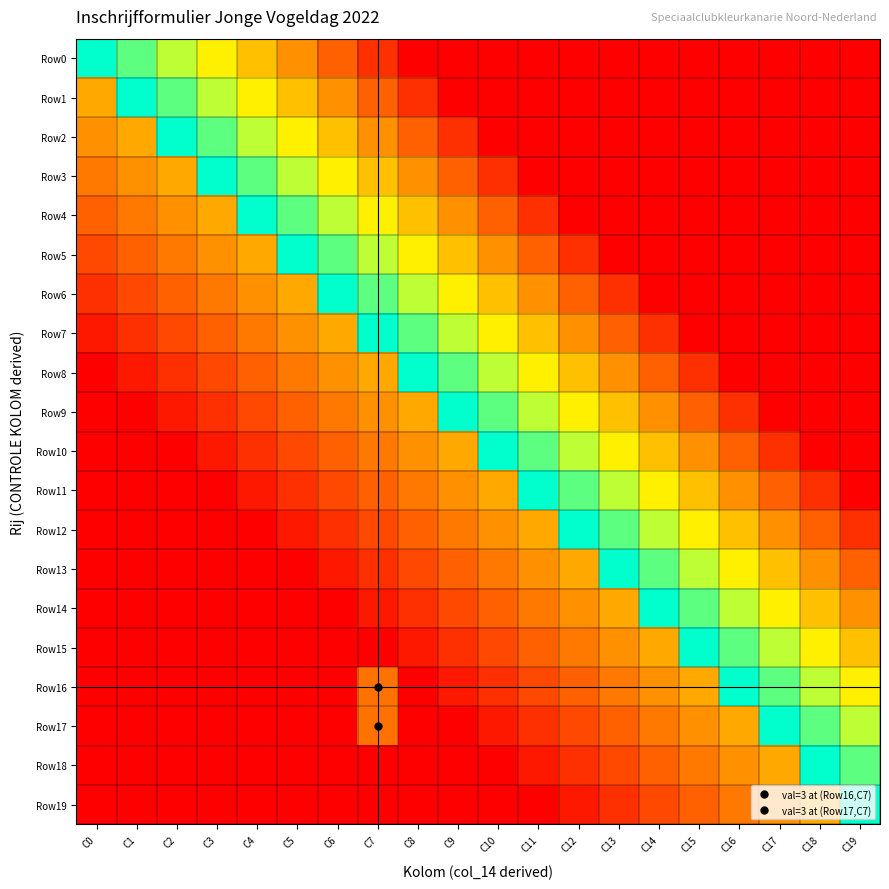

Reading left to right, extract all data points from this chart.

Row0: C0=1.0	C1=0.9	C2=0.8	C3=0.6	C4=0.5	C5=0.4	C6=0.2	C7=0.1	C8=0.0	C9=0.0	C10=0.0	C11=0.0	C12=0.0	C13=0.0	C14=0.0	C15=0.0	C16=0.0	C17=0.0	C18=0.0	C19=0.0
Row1: C0=0.4	C1=1.0	C2=0.9	C3=0.8	C4=0.6	C5=0.5	C6=0.4	C7=0.2	C8=0.1	C9=0.0	C10=0.0	C11=0.0	C12=0.0	C13=0.0	C14=0.0	C15=0.0	C16=0.0	C17=0.0	C18=0.0	C19=0.0
Row2: C0=0.4	C1=0.4	C2=1.0	C3=0.9	C4=0.8	C5=0.6	C6=0.5	C7=0.4	C8=0.2	C9=0.1	C10=0.0	C11=0.0	C12=0.0	C13=0.0	C14=0.0	C15=0.0	C16=0.0	C17=0.0	C18=0.0	C19=0.0
Row3: C0=0.3	C1=0.4	C2=0.4	C3=1.0	C4=0.9	C5=0.8	C6=0.6	C7=0.5	C8=0.4	C9=0.2	C10=0.1	C11=0.0	C12=0.0	C13=0.0	C14=0.0	C15=0.0	C16=0.0	C17=0.0	C18=0.0	C19=0.0
Row4: C0=0.2	C1=0.3	C2=0.4	C3=0.4	C4=1.0	C5=0.9	C6=0.8	C7=0.6	C8=0.5	C9=0.4	C10=0.2	C11=0.1	C12=0.0	C13=0.0	C14=0.0	C15=0.0	C16=0.0	C17=0.0	C18=0.0	C19=0.0
Row5: C0=0.2	C1=0.2	C2=0.3	C3=0.4	C4=0.4	C5=1.0	C6=0.9	C7=0.8	C8=0.6	C9=0.5	C10=0.4	C11=0.2	C12=0.1	C13=0.0	C14=0.0	C15=0.0	C16=0.0	C17=0.0	C18=0.0	C19=0.0
Row6: C0=0.1	C1=0.2	C2=0.2	C3=0.3	C4=0.4	C5=0.4	C6=1.0	C7=0.9	C8=0.8	C9=0.6	C10=0.5	C11=0.4	C12=0.2	C13=0.1	C14=0.0	C15=0.0	C16=0.0	C17=0.0	C18=0.0	C19=0.0
Row7: C0=0.1	C1=0.1	C2=0.2	C3=0.2	C4=0.3	C5=0.4	C6=0.4	C7=1.0	C8=0.9	C9=0.8	C10=0.6	C11=0.5	C12=0.4	C13=0.2	C14=0.1	C15=0.0	C16=0.0	C17=0.0	C18=0.0	C19=0.0
Row8: C0=0.0	C1=0.1	C2=0.1	C3=0.2	C4=0.2	C5=0.3	C6=0.4	C7=0.4	C8=1.0	C9=0.9	C10=0.8	C11=0.6	C12=0.5	C13=0.4	C14=0.2	C15=0.1	C16=0.0	C17=0.0	C18=0.0	C19=0.0
Row9: C0=0.0	C1=0.0	C2=0.1	C3=0.1	C4=0.2	C5=0.2	C6=0.3	C7=0.4	C8=0.4	C9=1.0	C10=0.9	C11=0.8	C12=0.6	C13=0.5	C14=0.4	C15=0.2	C16=0.1	C17=0.0	C18=0.0	C19=0.0
Row10: C0=0.0	C1=0.0	C2=0.0	C3=0.1	C4=0.1	C5=0.2	C6=0.2	C7=0.3	C8=0.4	C9=0.4	C10=1.0	C11=0.9	C12=0.8	C13=0.6	C14=0.5	C15=0.4	C16=0.2	C17=0.1	C18=0.0	C19=0.0
Row11: C0=0.0	C1=0.0	C2=0.0	C3=0.0	C4=0.1	C5=0.1	C6=0.2	C7=0.2	C8=0.3	C9=0.4	C10=0.4	C11=1.0	C12=0.9	C13=0.8	C14=0.6	C15=0.5	C16=0.4	C17=0.2	C18=0.1	C19=0.0
Row12: C0=0.0	C1=0.0	C2=0.0	C3=0.0	C4=0.0	C5=0.1	C6=0.1	C7=0.2	C8=0.2	C9=0.3	C10=0.4	C11=0.4	C12=1.0	C13=0.9	C14=0.8	C15=0.6	C16=0.5	C17=0.4	C18=0.2	C19=0.1
Row13: C0=0.0	C1=0.0	C2=0.0	C3=0.0	C4=0.0	C5=0.0	C6=0.1	C7=0.1	C8=0.2	C9=0.2	C10=0.3	C11=0.4	C12=0.4	C13=1.0	C14=0.9	C15=0.8	C16=0.6	C17=0.5	C18=0.4	C19=0.2
Row14: C0=0.0	C1=0.0	C2=0.0	C3=0.0	C4=0.0	C5=0.0	C6=0.0	C7=0.1	C8=0.1	C9=0.2	C10=0.2	C11=0.3	C12=0.4	C13=0.4	C14=1.0	C15=0.9	C16=0.8	C17=0.6	C18=0.5	C19=0.4
Row15: C0=0.0	C1=0.0	C2=0.0	C3=0.0	C4=0.0	C5=0.0	C6=0.0	C7=0.0	C8=0.1	C9=0.1	C10=0.2	C11=0.2	C12=0.3	C13=0.4	C14=0.4	C15=1.0	C16=0.9	C17=0.8	C18=0.6	C19=0.5
Row16: C0=0.0	C1=0.0	C2=0.0	C3=0.0	C4=0.0	C5=0.0	C6=0.0	C7=0.3	C8=0.0	C9=0.1	C10=0.1	C11=0.2	C12=0.2	C13=0.3	C14=0.4	C15=0.4	C16=1.0	C17=0.9	C18=0.8	C19=0.6
Row17: C0=0.0	C1=0.0	C2=0.0	C3=0.0	C4=0.0	C5=0.0	C6=0.0	C7=0.3	C8=0.0	C9=0.0	C10=0.1	C11=0.1	C12=0.2	C13=0.2	C14=0.3	C15=0.4	C16=0.4	C17=1.0	C18=0.9	C19=0.8
Row18: C0=0.0	C1=0.0	C2=0.0	C3=0.0	C4=0.0	C5=0.0	C6=0.0	C7=0.0	C8=0.0	C9=0.0	C10=0.0	C11=0.1	C12=0.1	C13=0.2	C14=0.2	C15=0.3	C16=0.4	C17=0.4	C18=1.0	C19=0.9
Row19: C0=0.0	C1=0.0	C2=0.0	C3=0.0	C4=0.0	C5=0.0	C6=0.0	C7=0.0	C8=0.0	C9=0.0	C10=0.0	C11=0.0	C12=0.1	C13=0.1	C14=0.2	C15=0.2	C16=0.3	C17=0.4	C18=0.4	C19=1.0